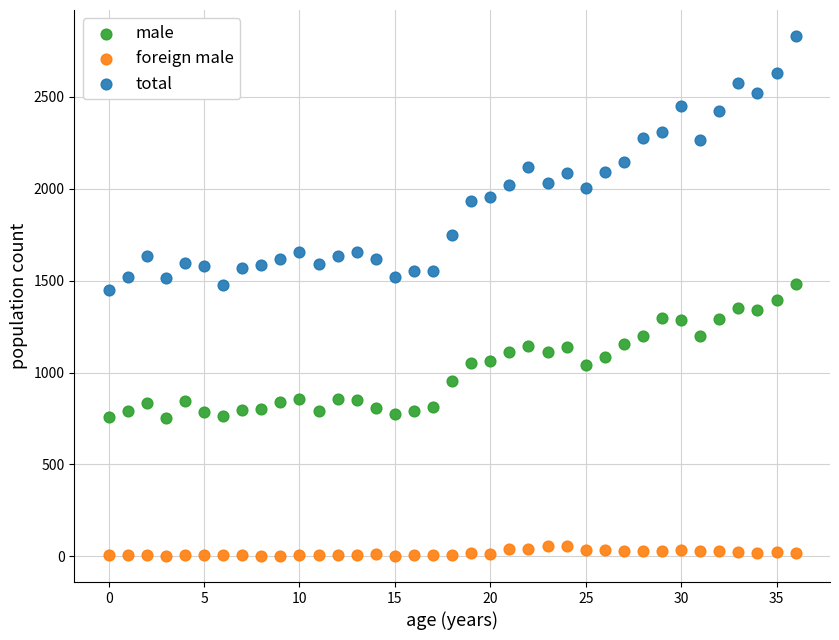

Which series has the widest spread of Y values?

total